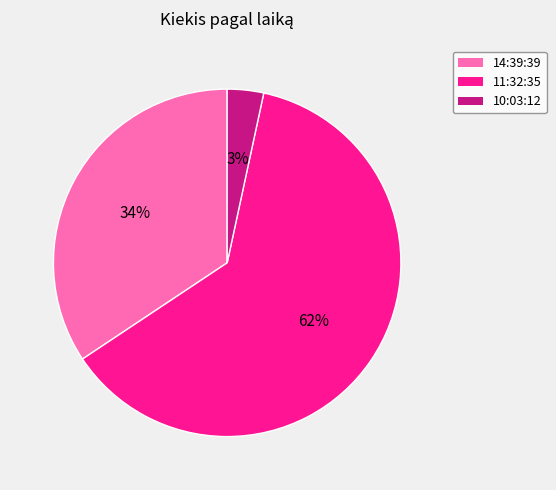

Is it true that 10:03:12 is 13% of the pie?

False